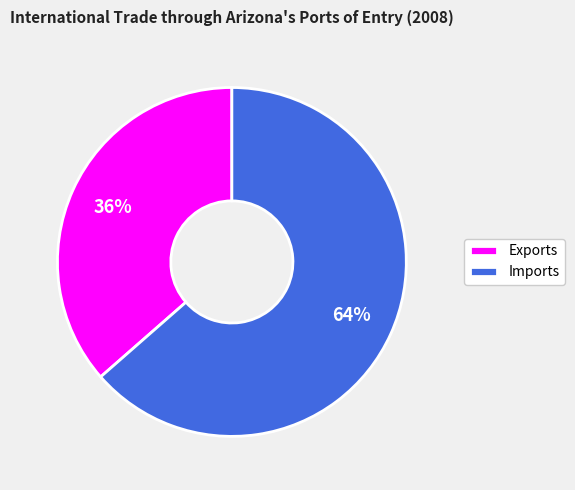

Which has a higher value, Imports or Exports?

Imports